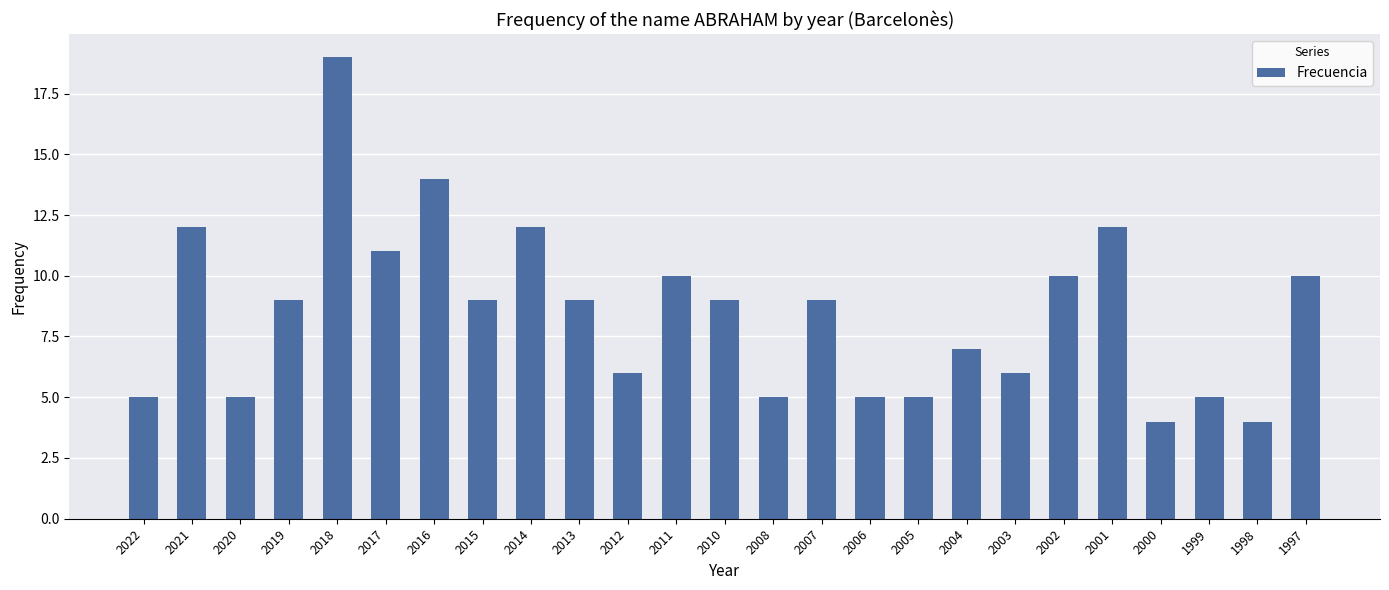

At which category does the chart reach its peak across all series?

2018